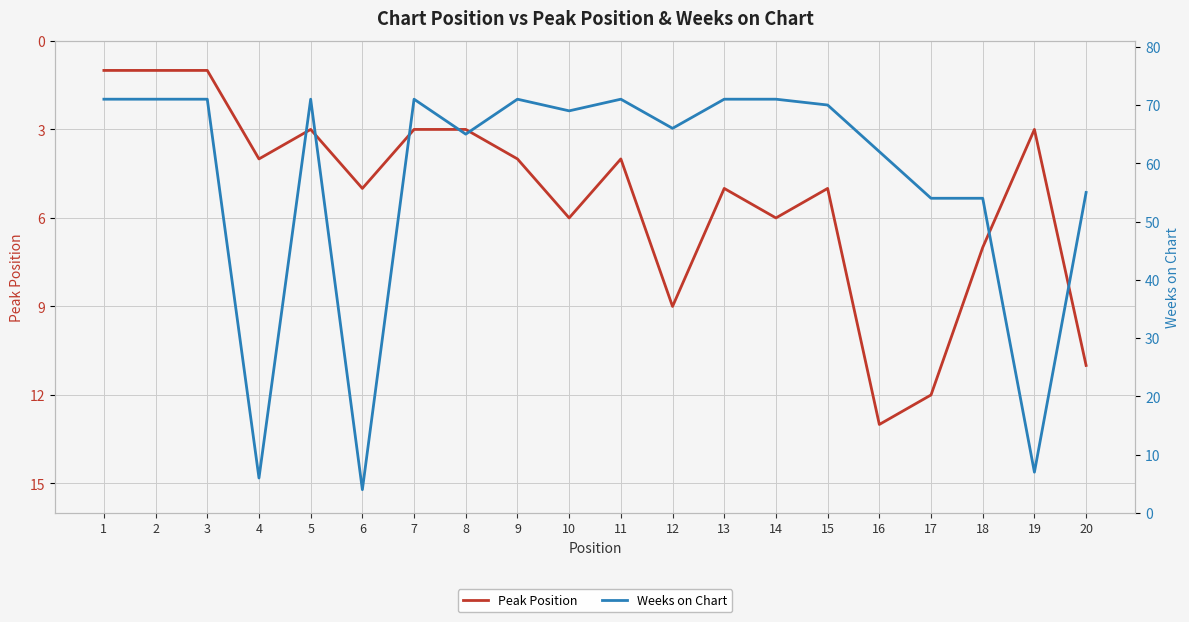

What is the total value across all series at 2?

72